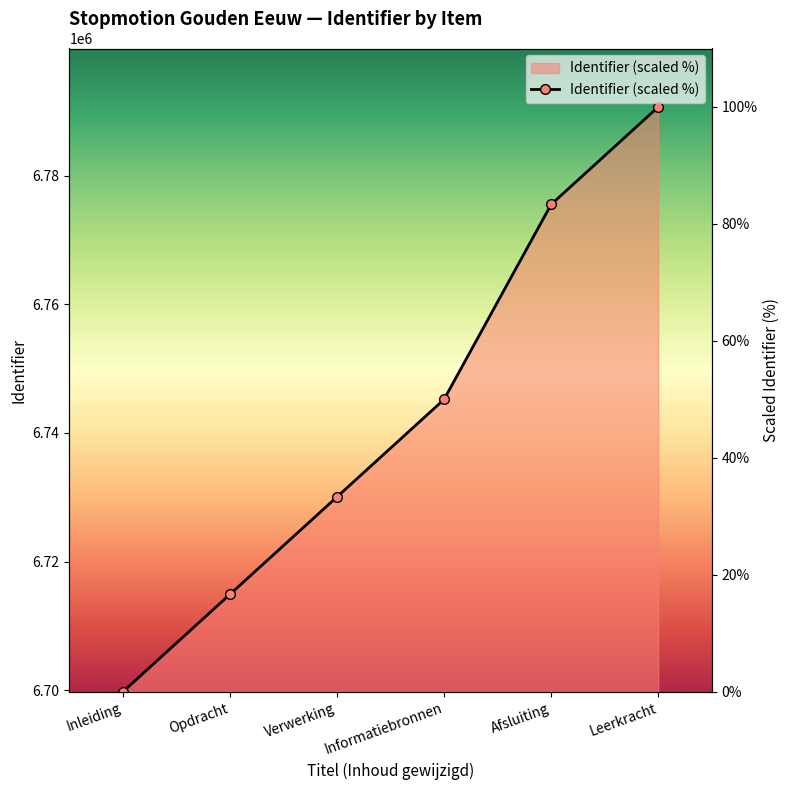

Reading right to left, transcribe all the data shown in this chart.

100.0	83.3	50.0	33.3	16.7	0.0